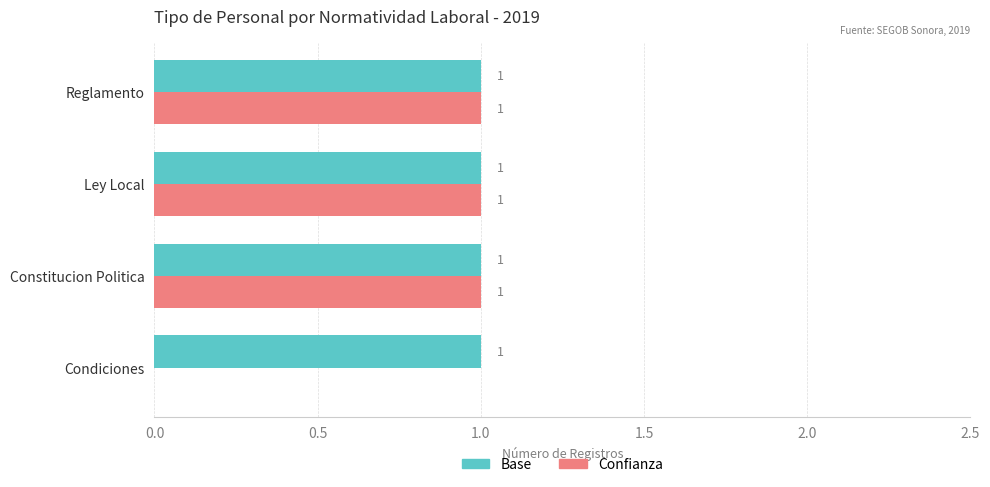

What is the sum of all Base values?

4